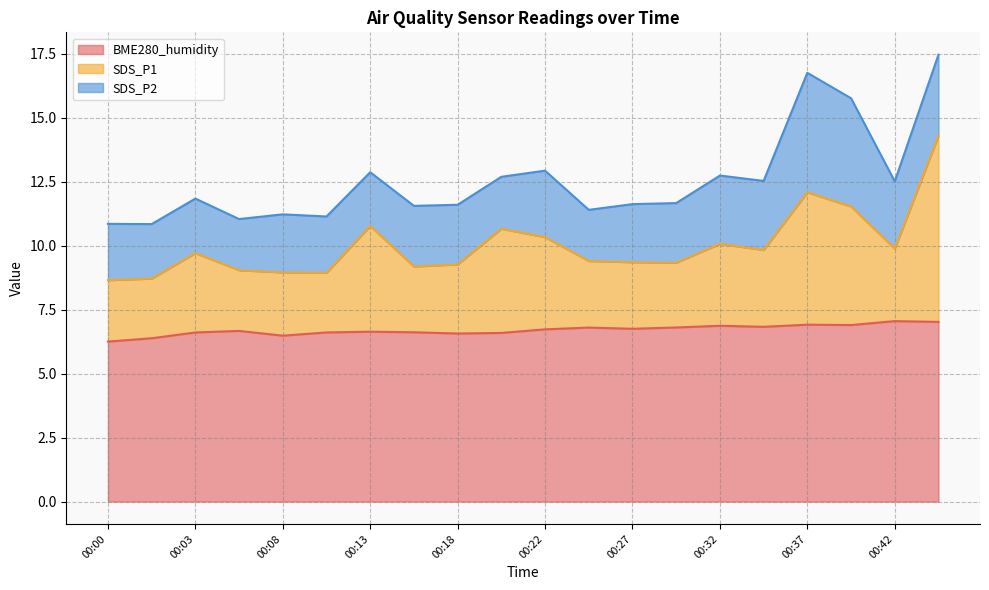

True or false: BME280_humidity has a value of 9.7 at 00:13.

False